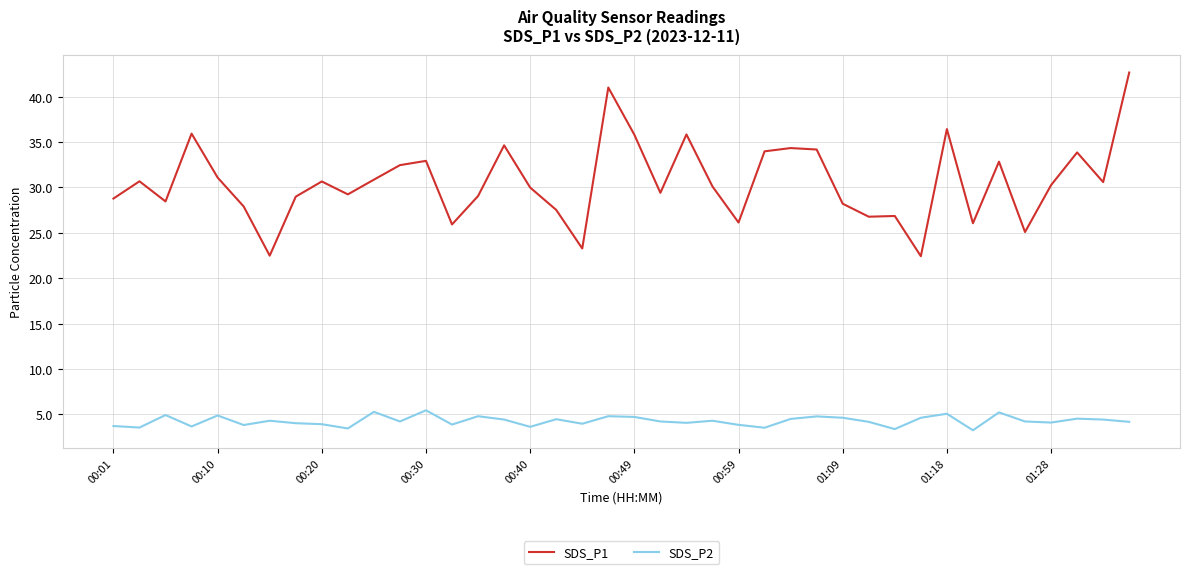

Rank the series by their average value, from highest to lowest.

SDS_P1, SDS_P2